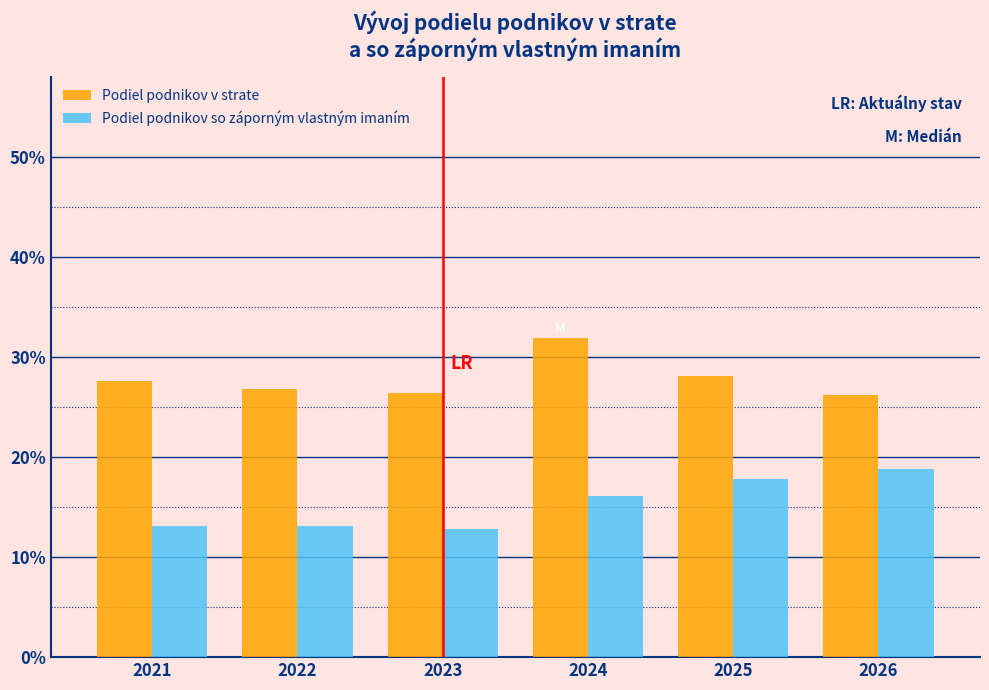

Are the bars horizontal?

No